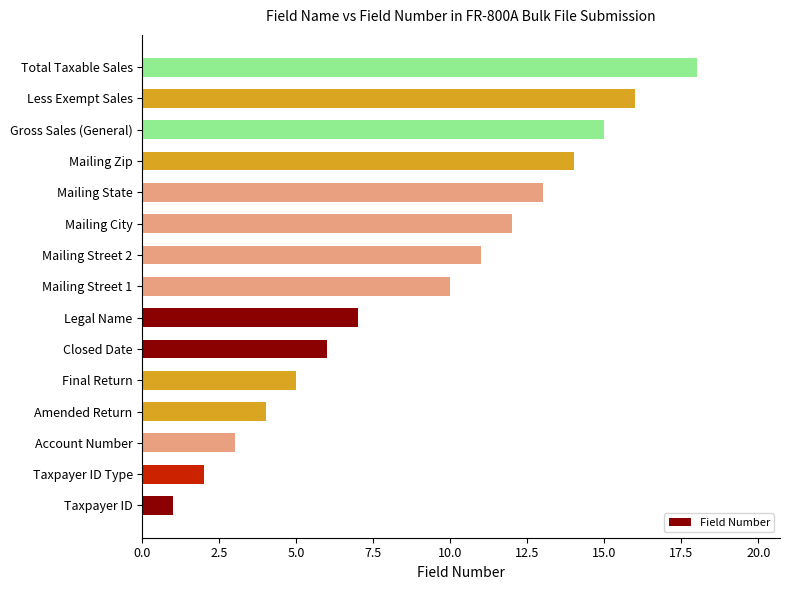

Which label corresponds to the largest value in the chart?

Total Taxable Sales